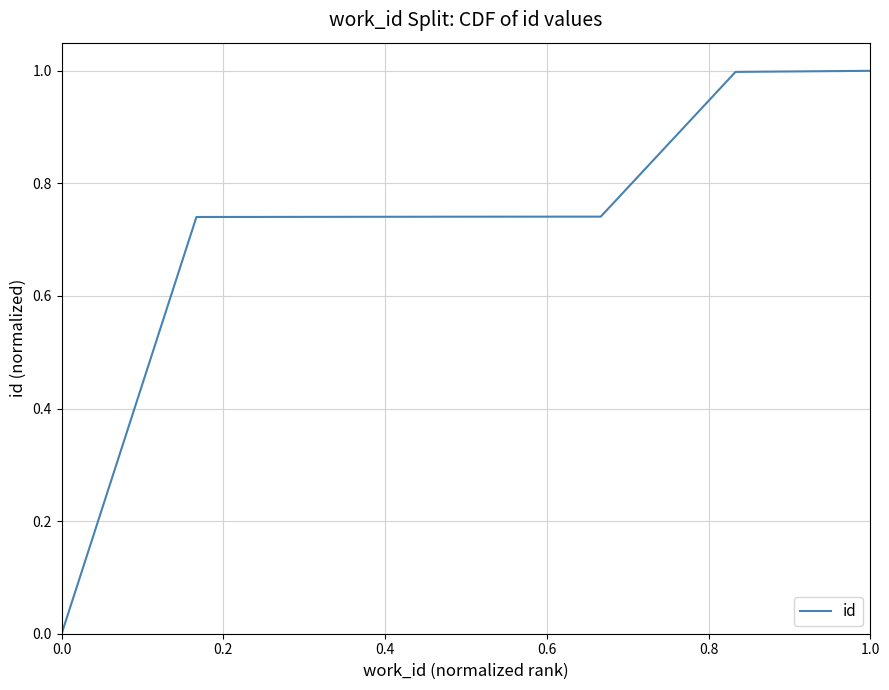

Does the chart have visible grid lines?

Yes